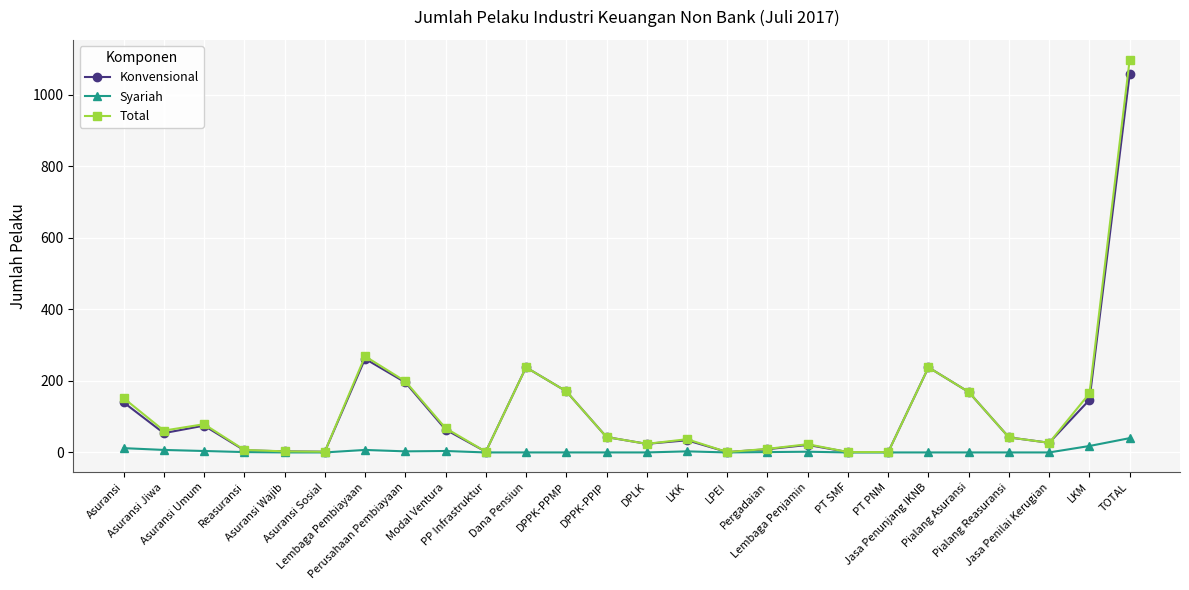

What is the label of the 11th point from the right?

LPEI